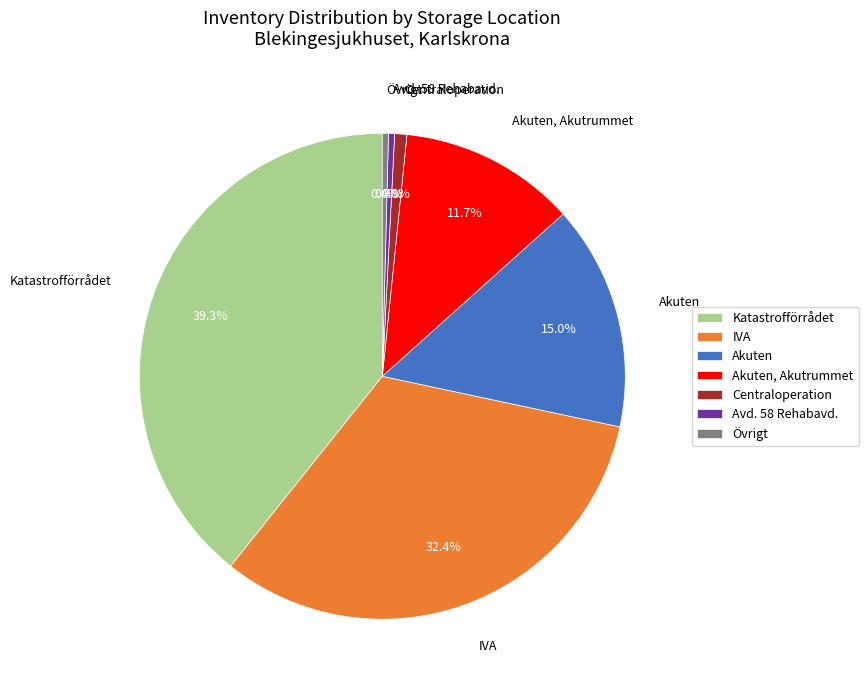

What percentage do IVA and Akuten together represent?

47.4%